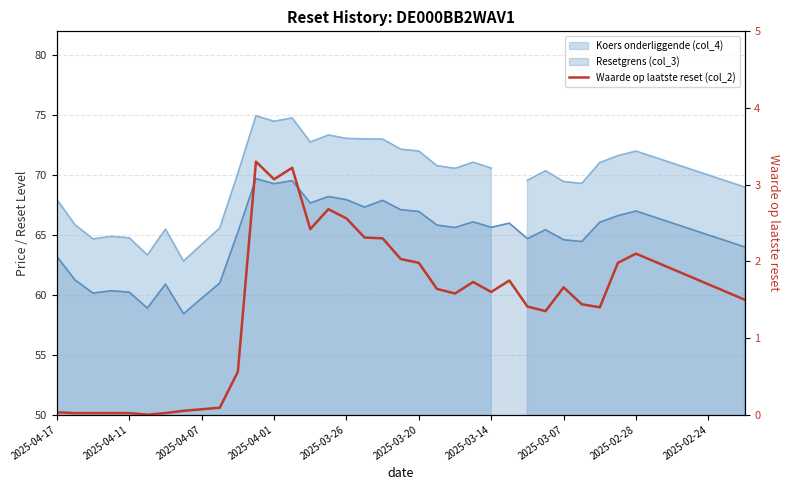

Read the value at 25.

1.8